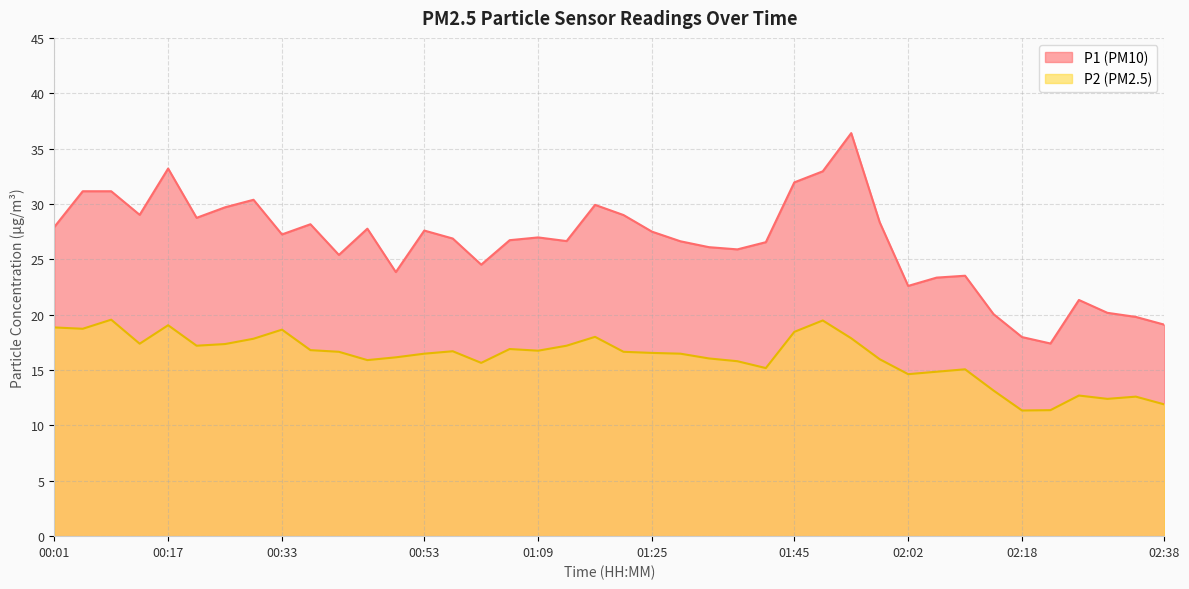

Read the P1 value at 01:37.

25.9